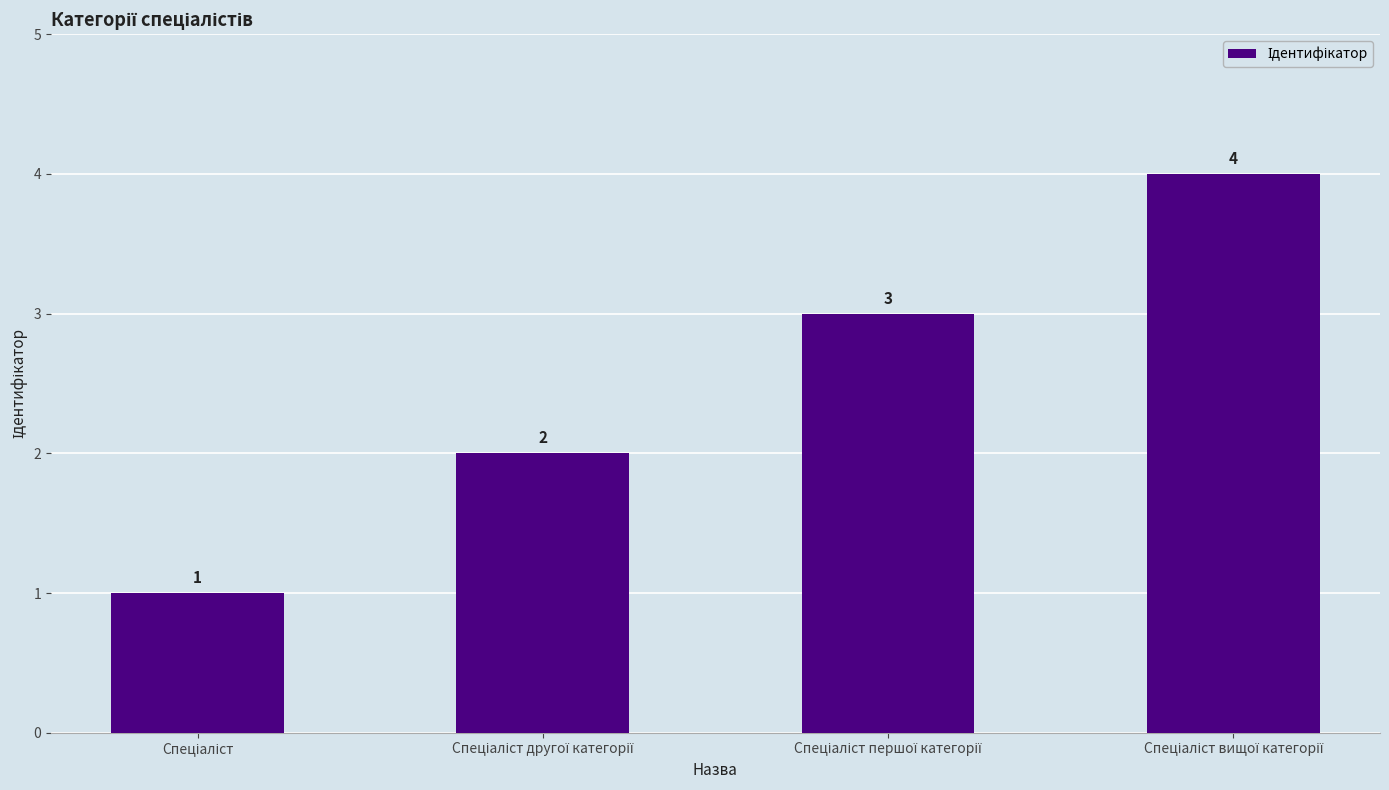

What is the value of the 4th bar from the left?

4